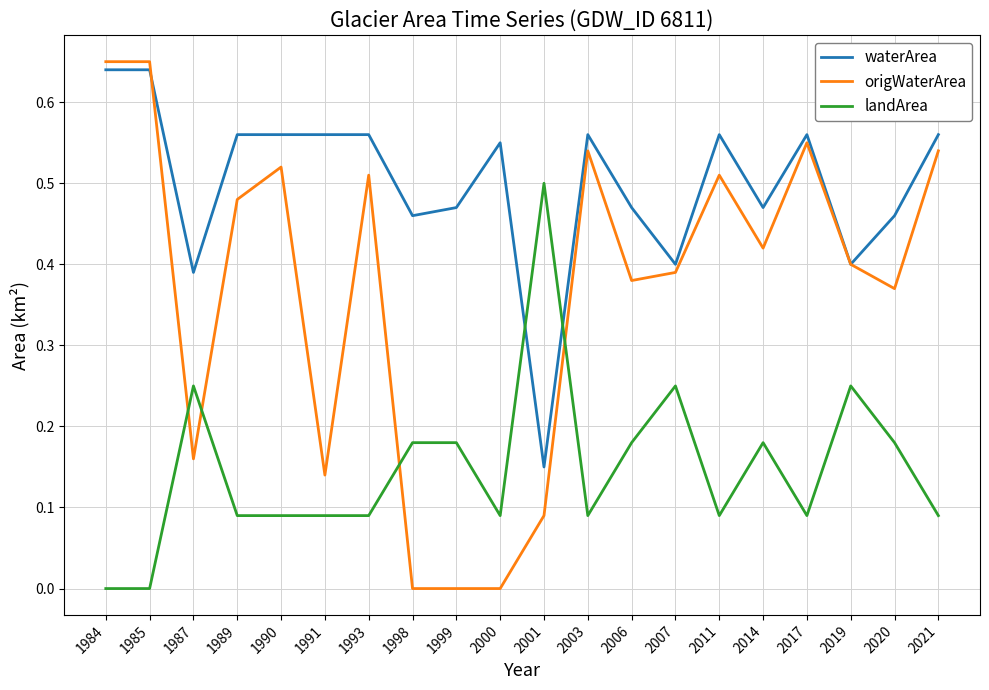

What is the sum of the waterArea values at 1985 and 2011?

1.2